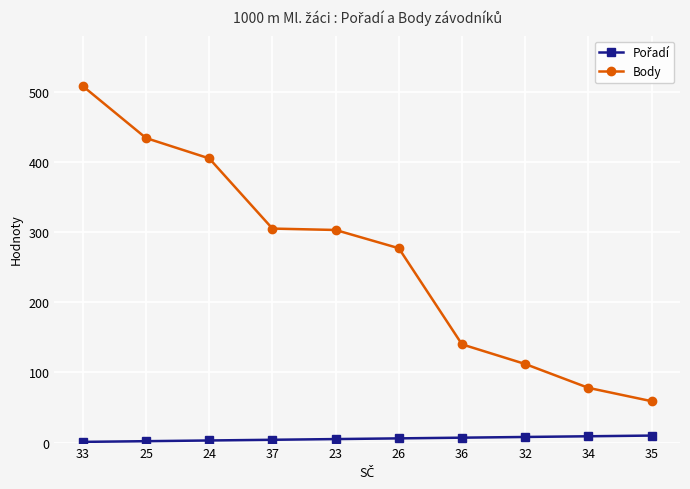

What is the difference between the maximum and minimum values in the Body series?

449